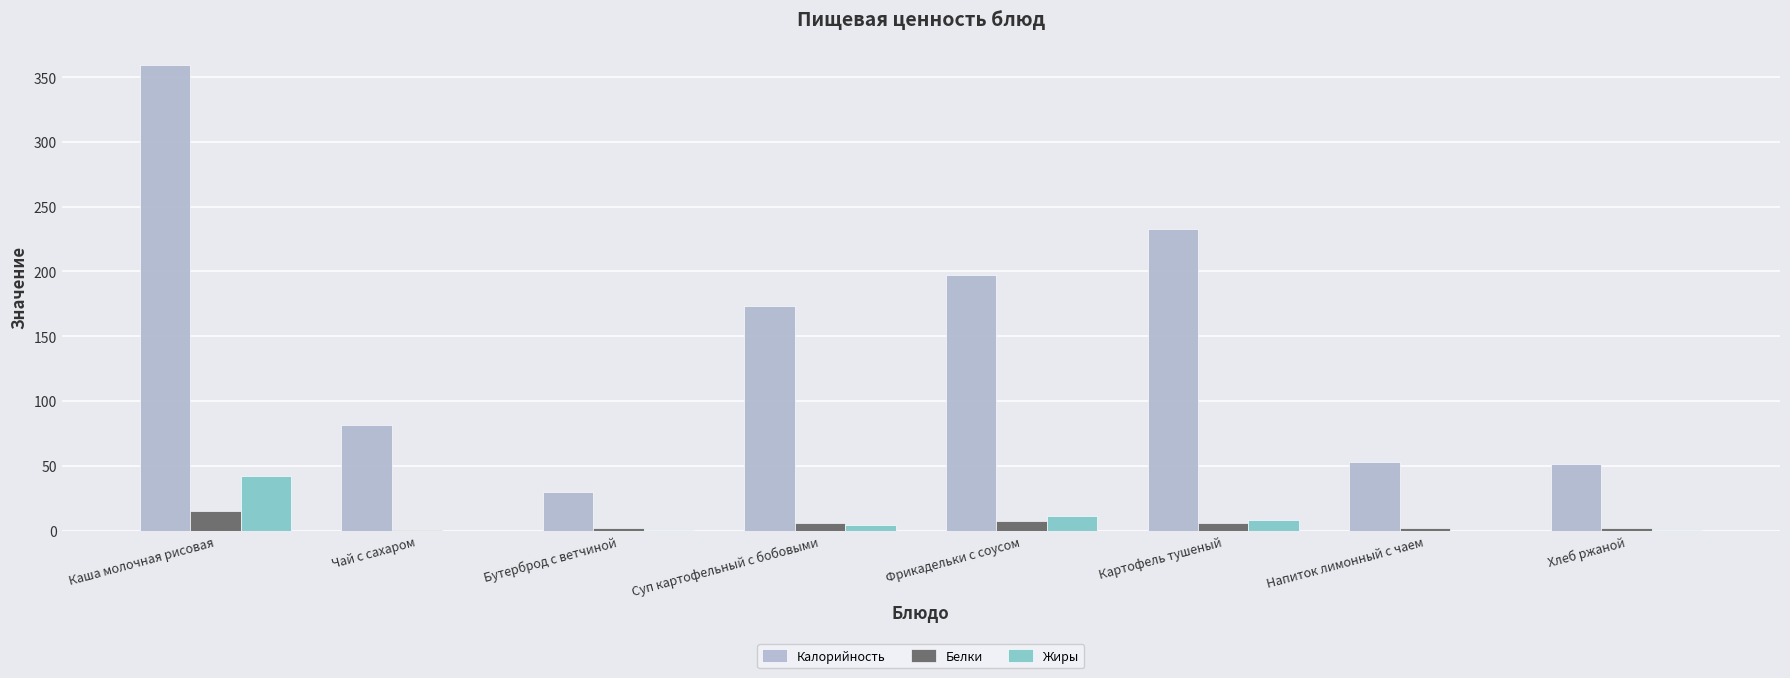

The value of Калорийность at Каша молочная рисовая is 359.4. True or false?

True